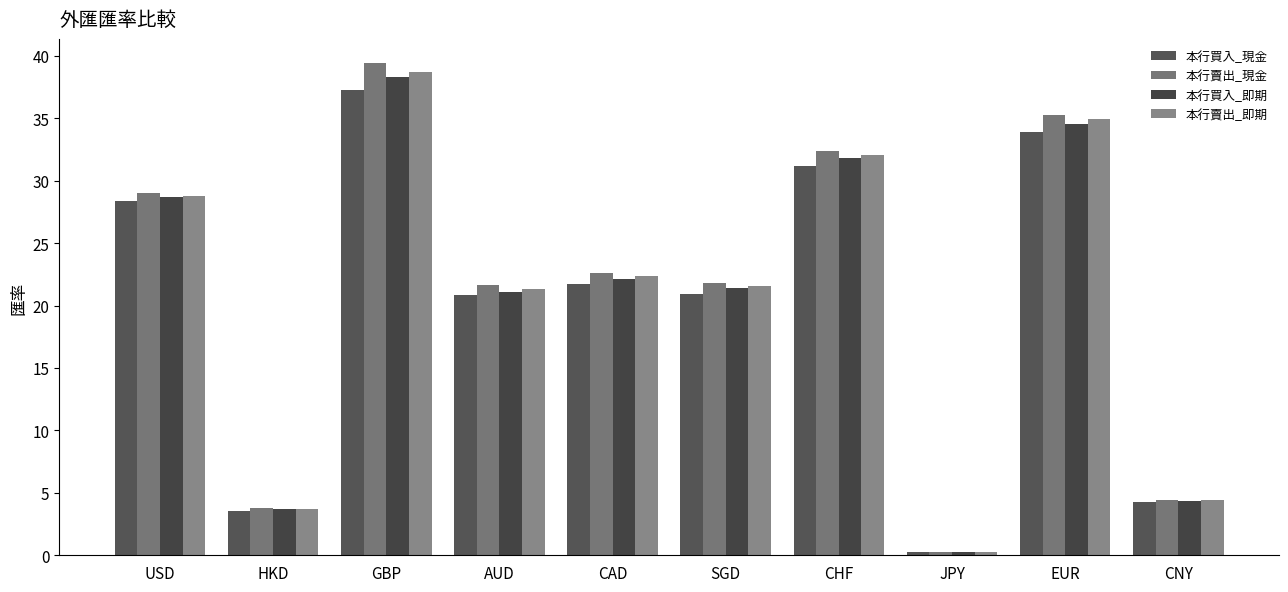

Count the number of data series in this chart.

4